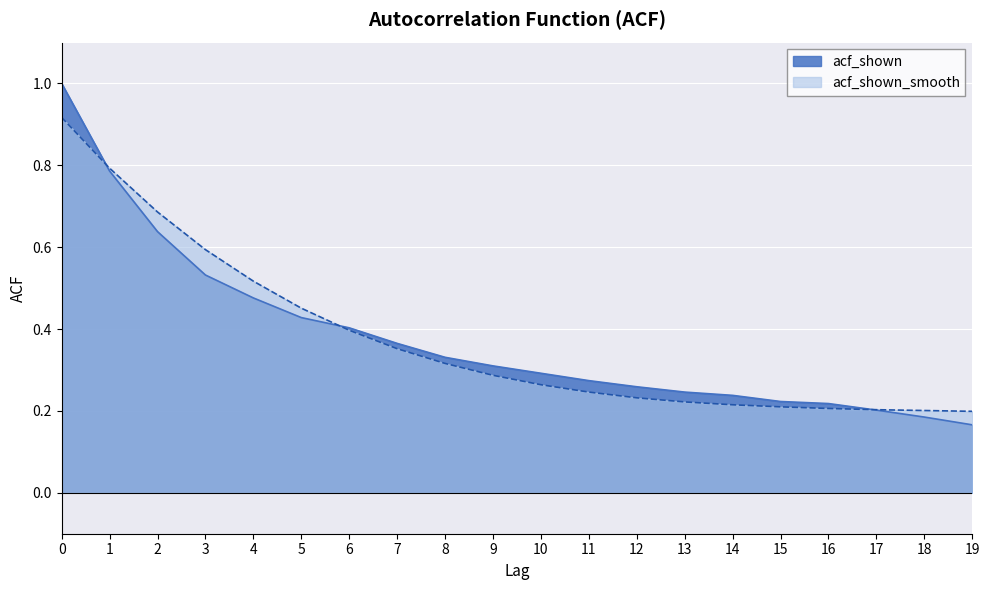

Read the acf_shown_smooth value at 14.

0.2